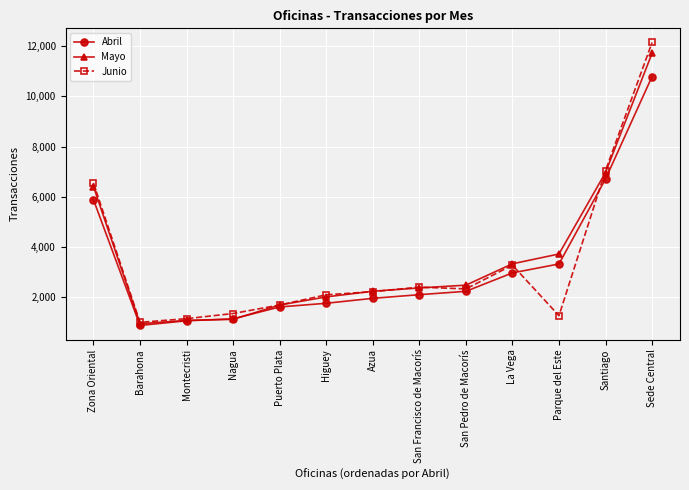

Is this an area chart (filled region under the line)?

No